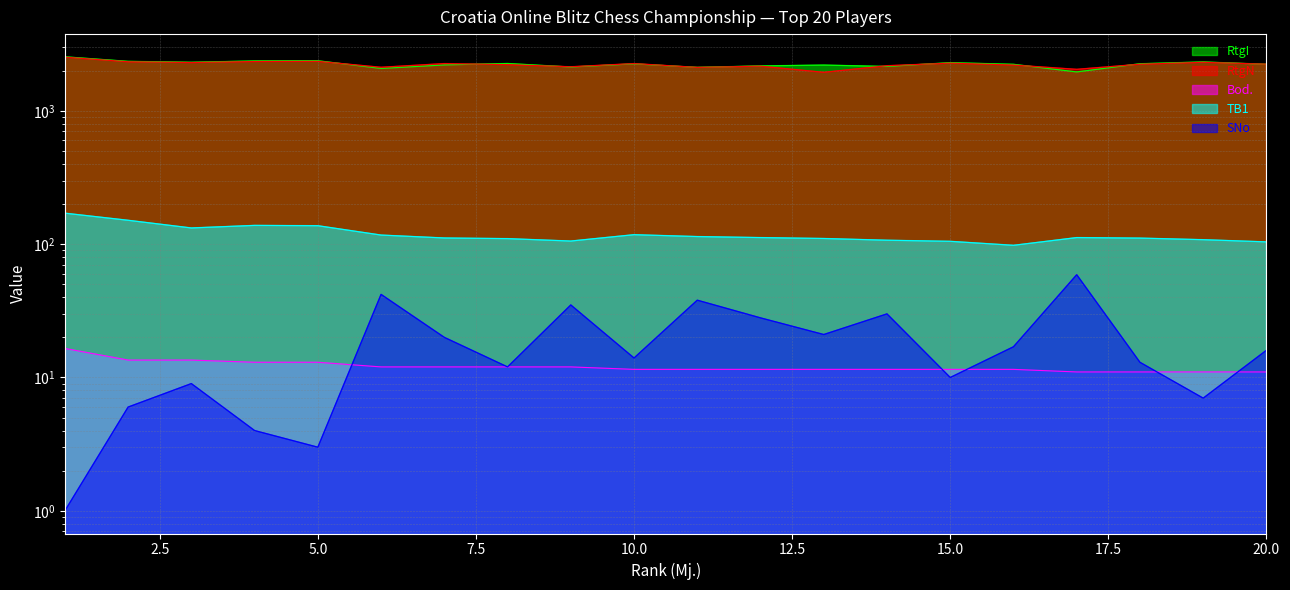

The Bod. series shows 3.5 at 8. True or false?

False